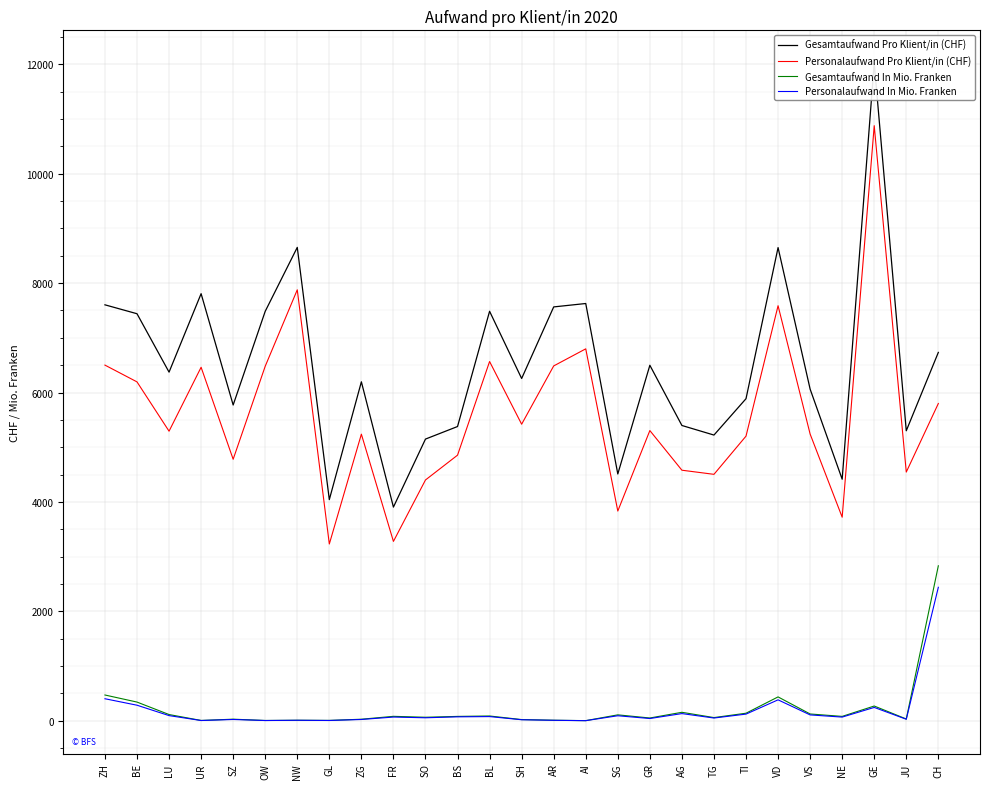

What position from the right is ZG?

19